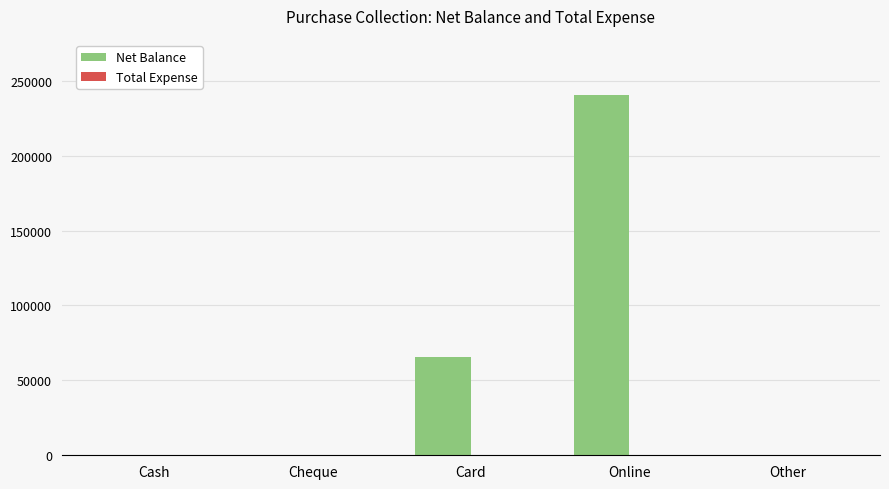

What is the sum of all values?

306210